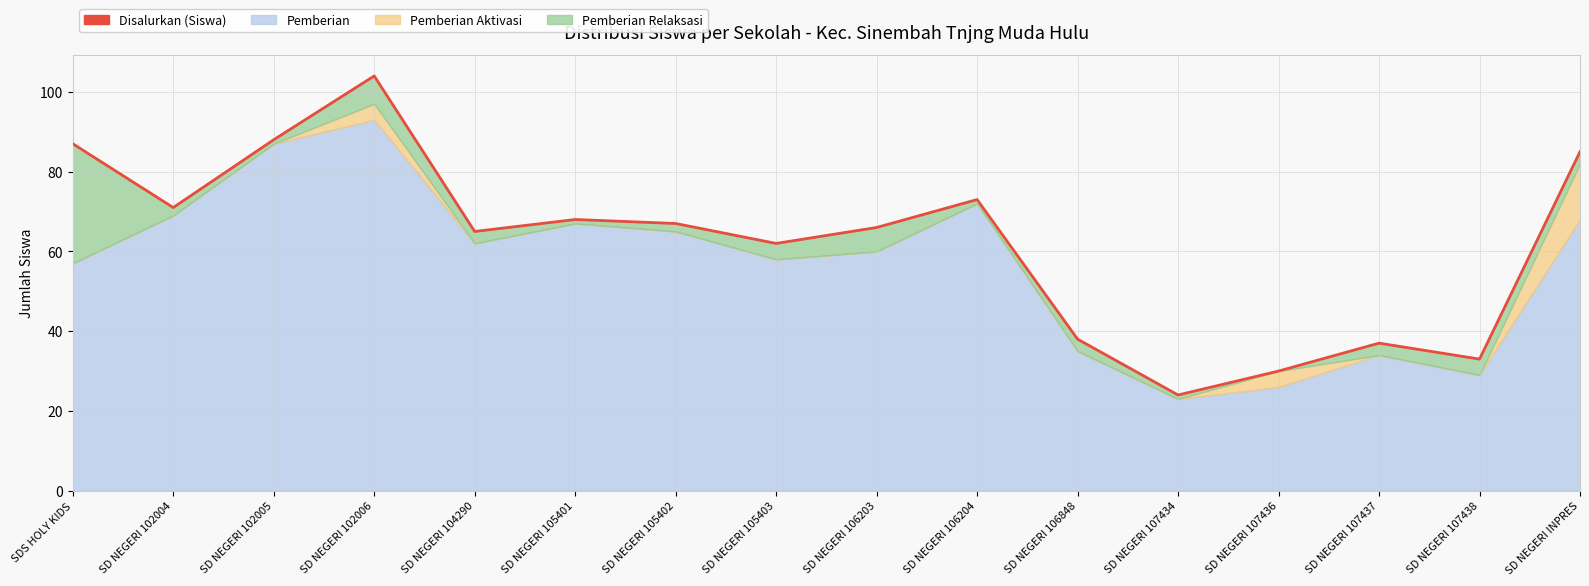

List the labels in order of value, smallest first.

SD NEGERI 107434, SD NEGERI 107436, SD NEGERI 107438, SD NEGERI 107437, SD NEGERI 106848, SD NEGERI 105403, SD NEGERI 104290, SD NEGERI 106203, SD NEGERI 105402, SD NEGERI 105401, SD NEGERI 102004, SD NEGERI 106204, SD NEGERI INPRES, SDS HOLY KIDS, SD NEGERI 102005, SD NEGERI 102006